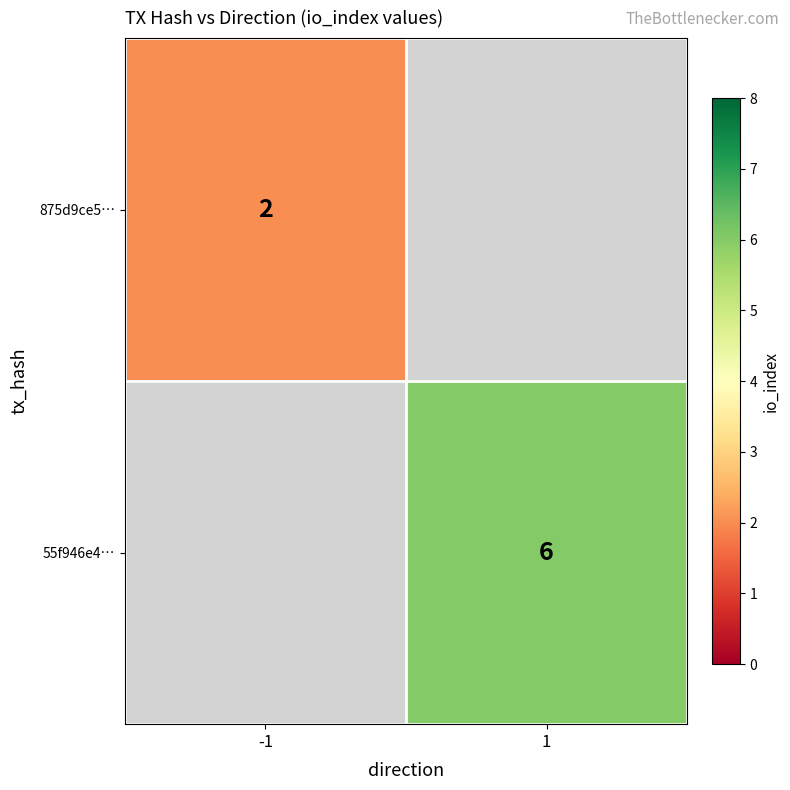

Is it true that 875d9ce5… equals 2 at -1?

True